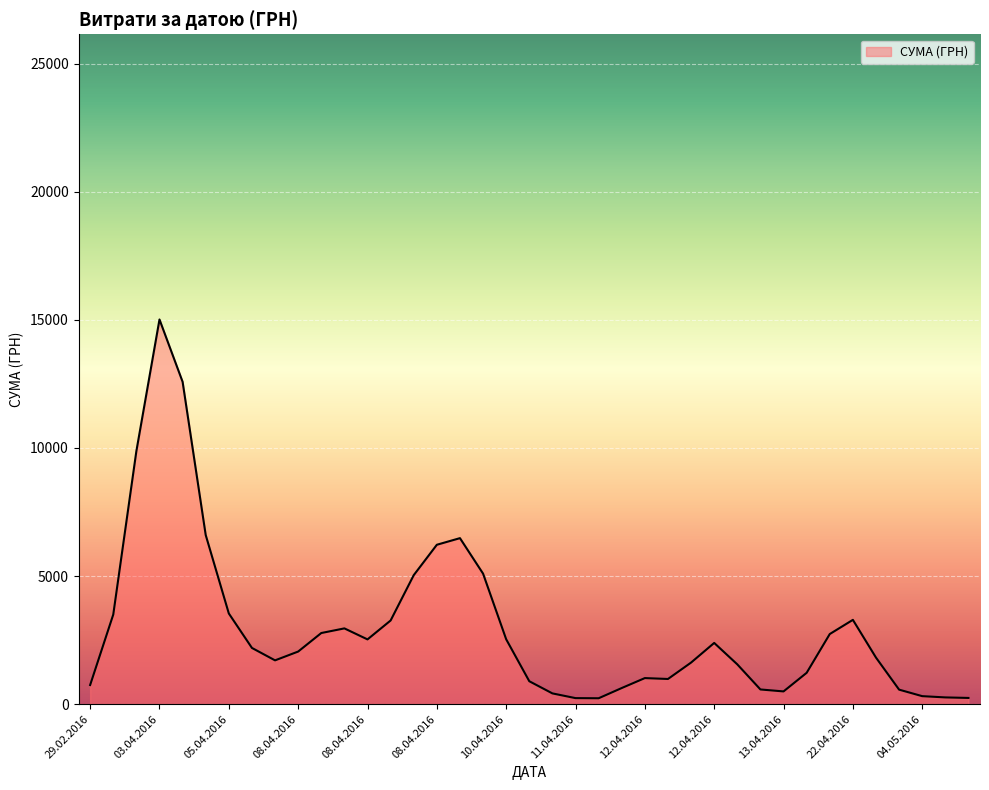

What is the maximum value shown in the chart?

15012.4